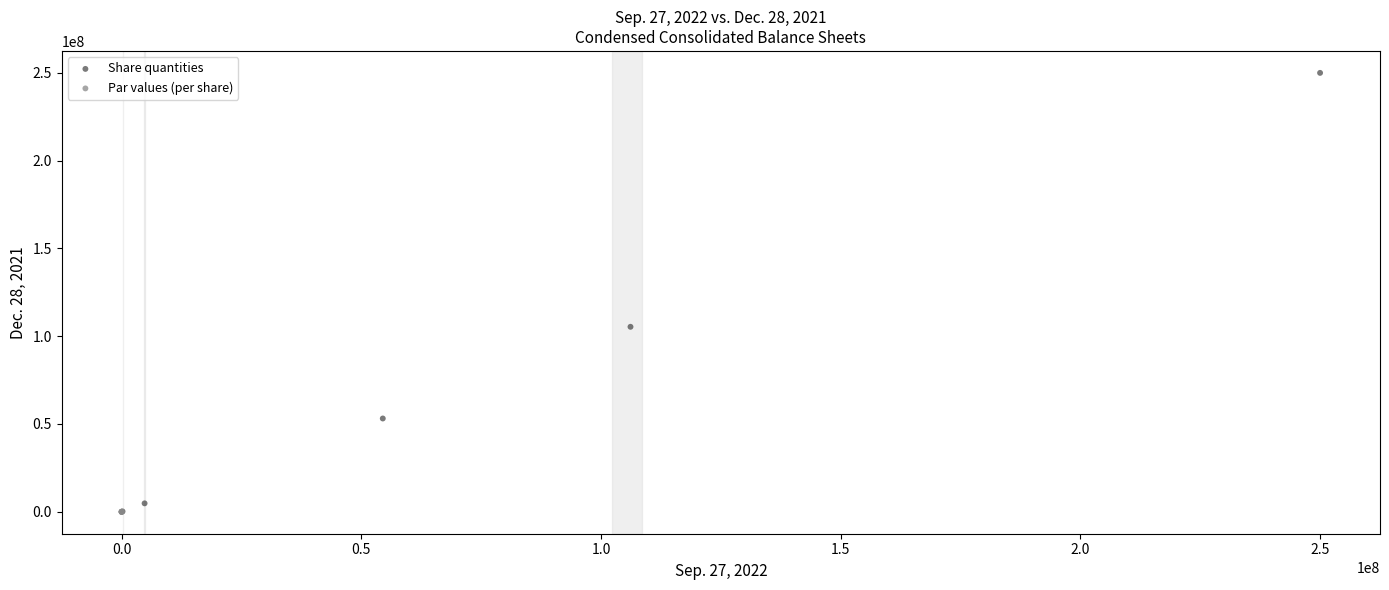

Which series has the largest Y range (max minus min)?

Share quantities